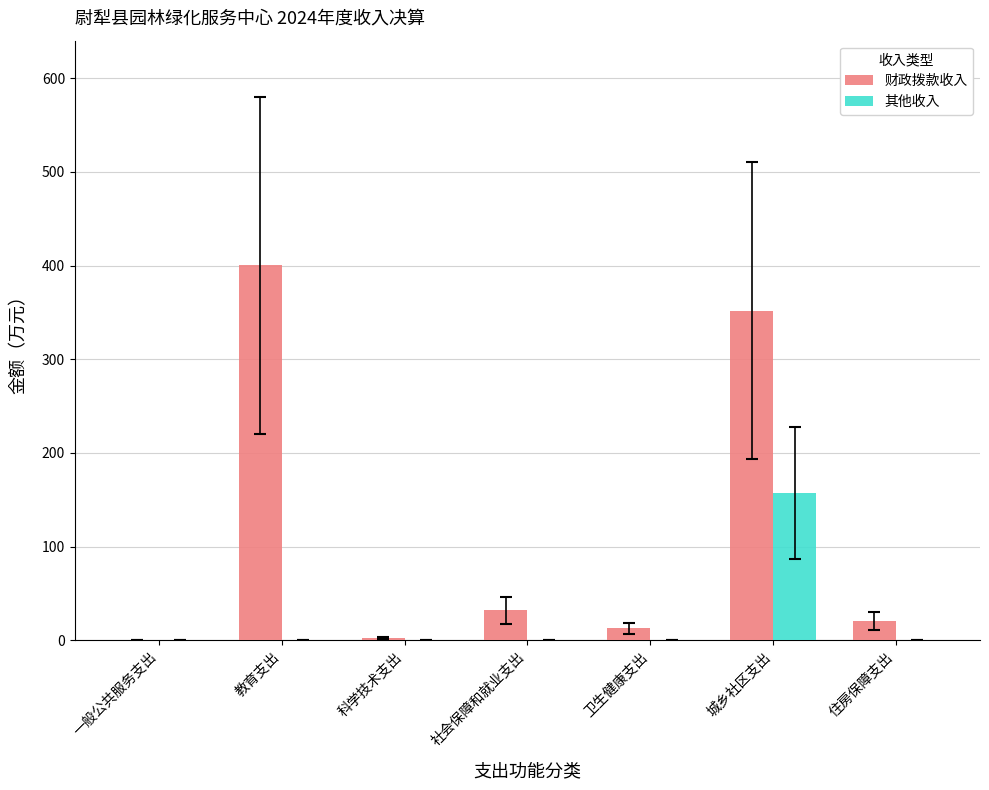

What is the total value across all series at 社会保障和就业支出?

32.1